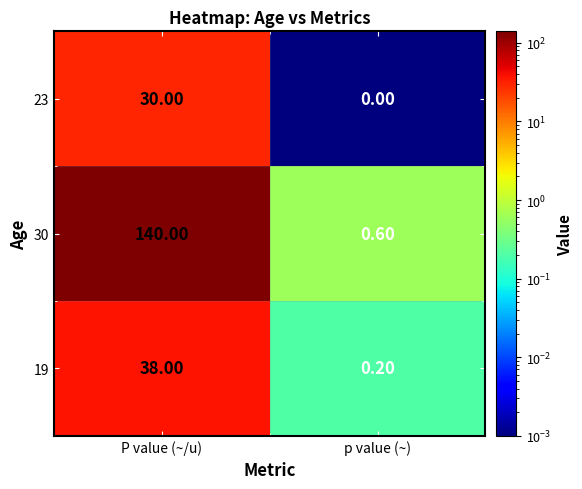

At which label is 19 closest to 19?

p value (~)